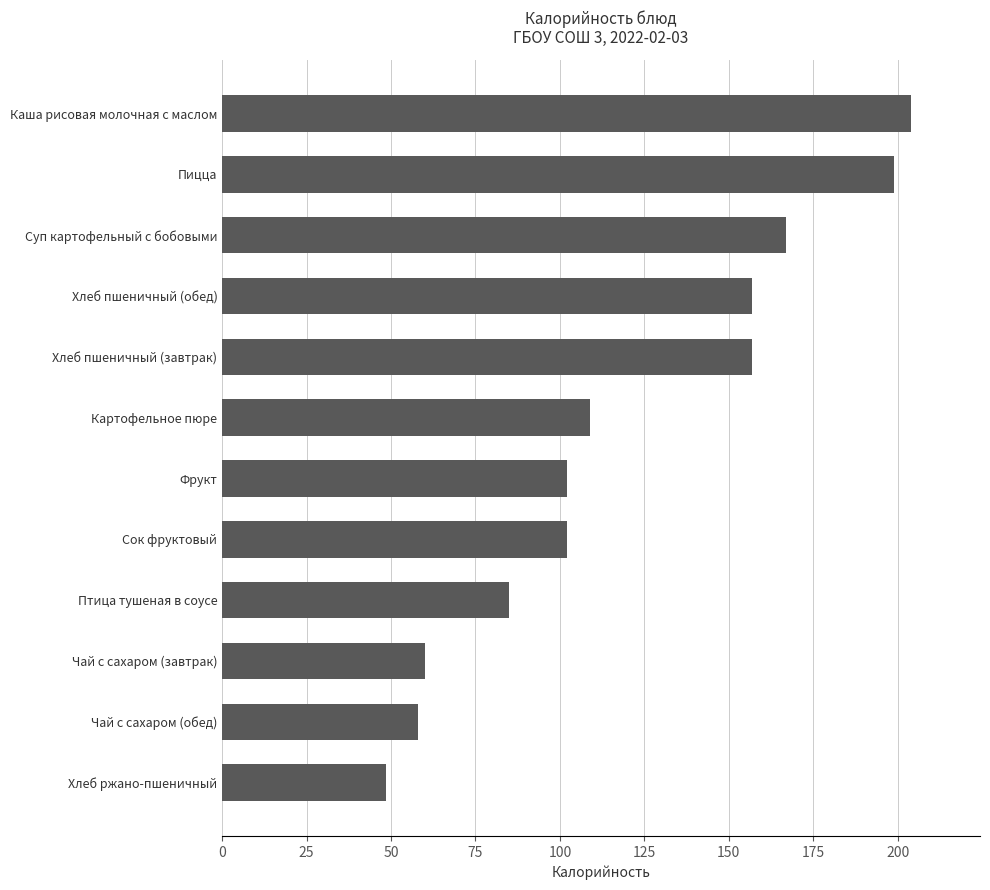

Are the bars horizontal?

Yes